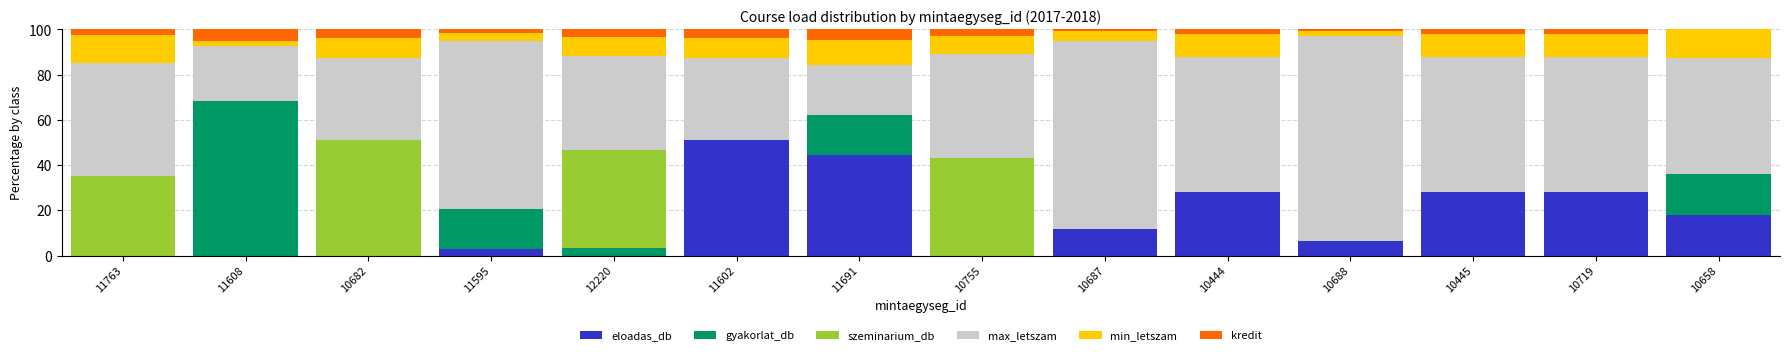

What is the total value across all series at 12220?

100.0